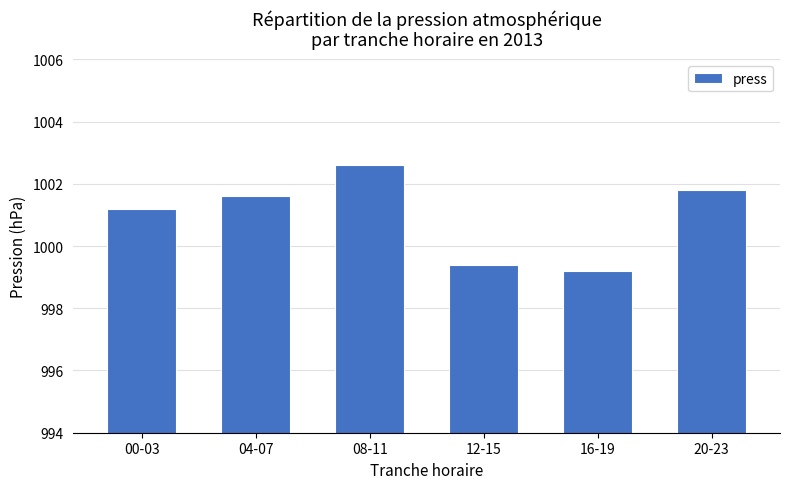

What is the smallest value displayed?

999.2